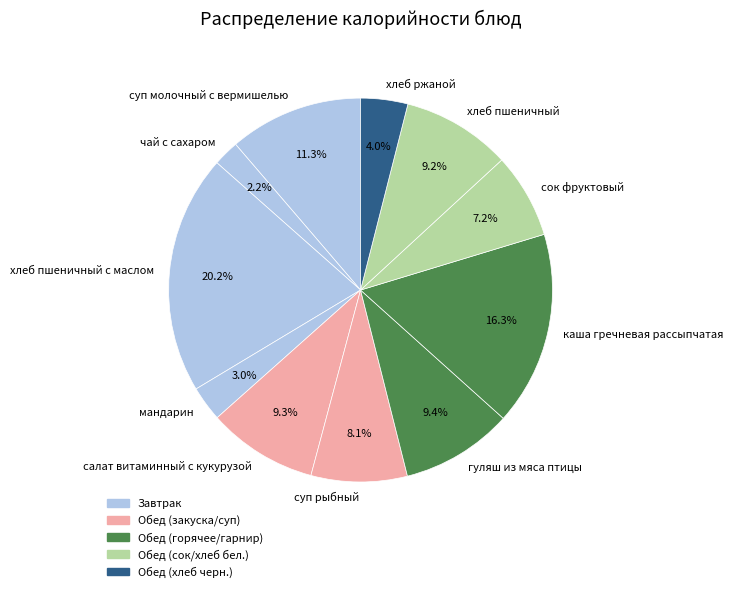

How many segments does this pie chart have?

11